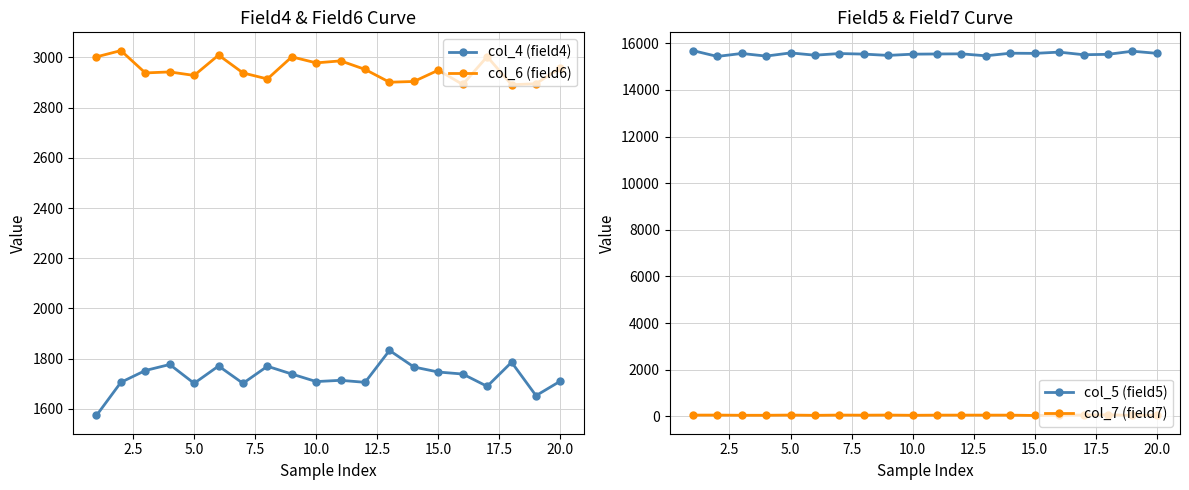

The col_5 (field5) series shows 15585 at 5.0. True or false?

True